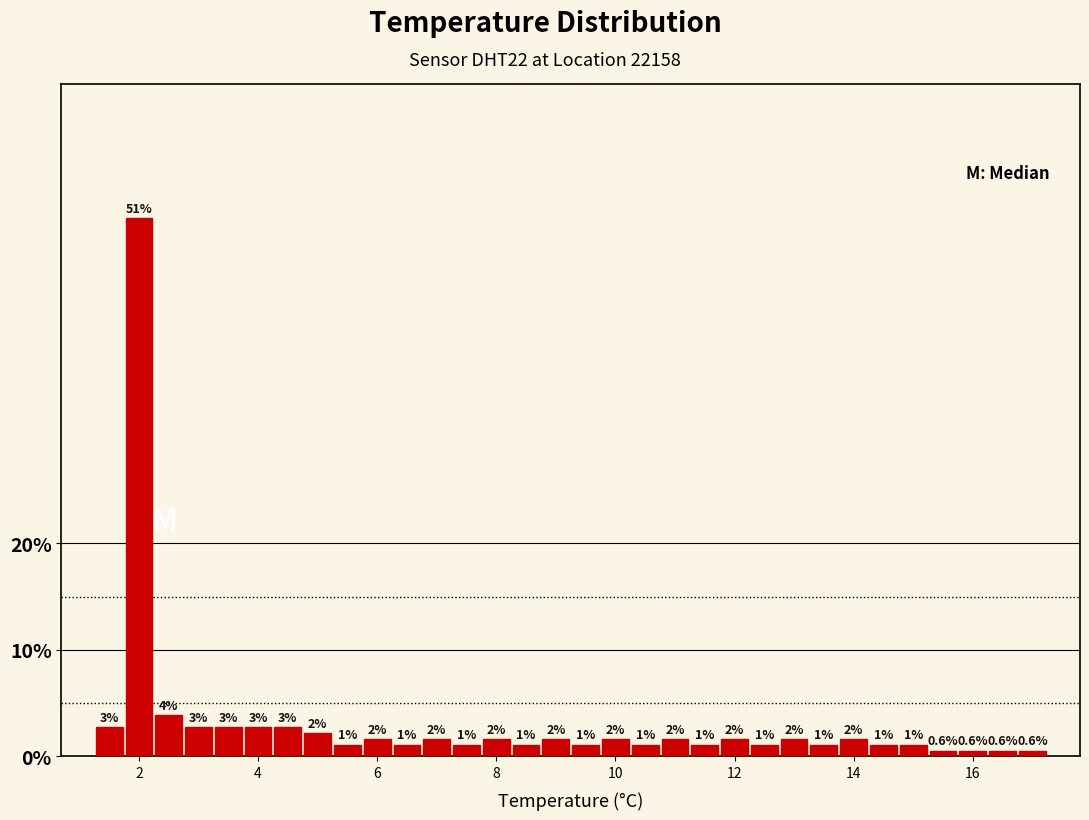

Around what value on the x-axis is the tallest bar? Give the approximate position of its centre, as read against the axis.

2.0